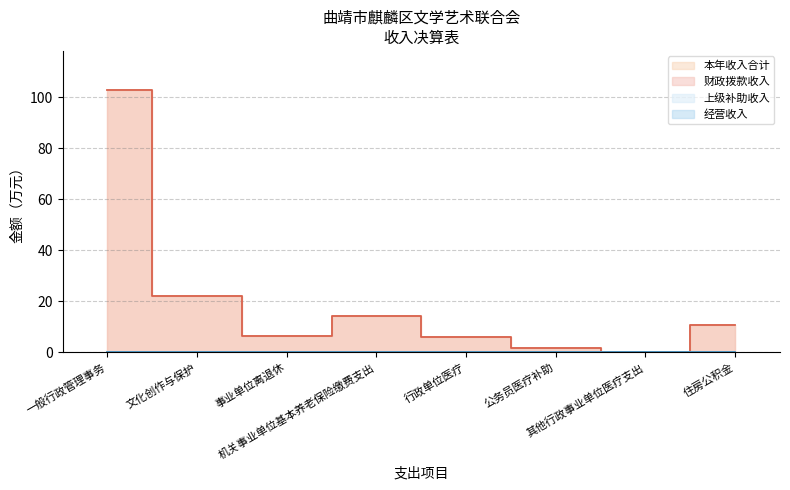

What position from the left is 住房公积金?

8